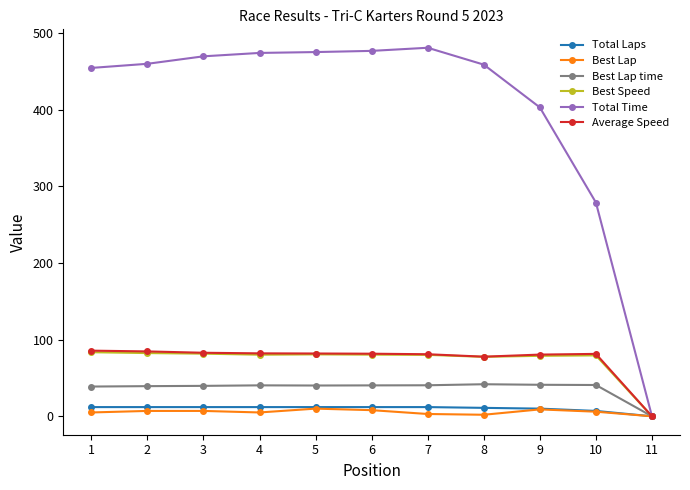

At which label does Best Lap time reach its minimum?

11